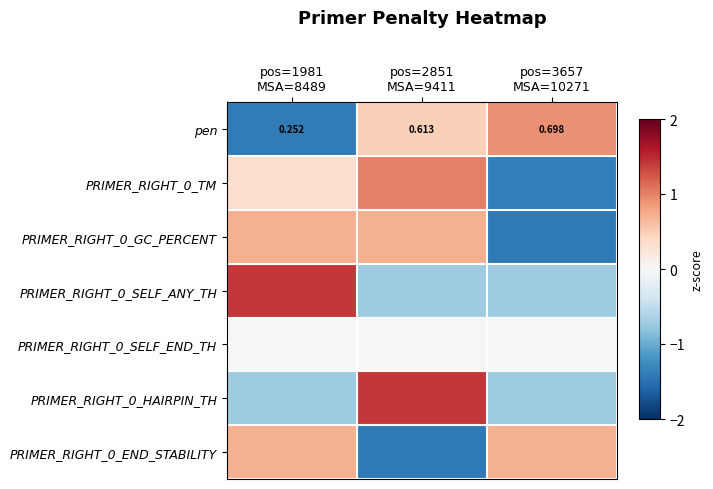

List the labels in order of PRIMER_RIGHT_0_END_STABILITY value, largest first.

pos=1981 MSA=8489, pos=3657 MSA=10271, pos=2851 MSA=9411